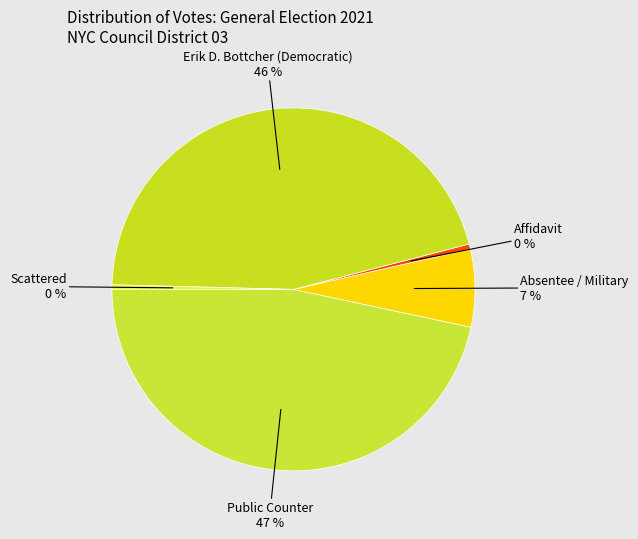

Count the number of slices in the pie.

5